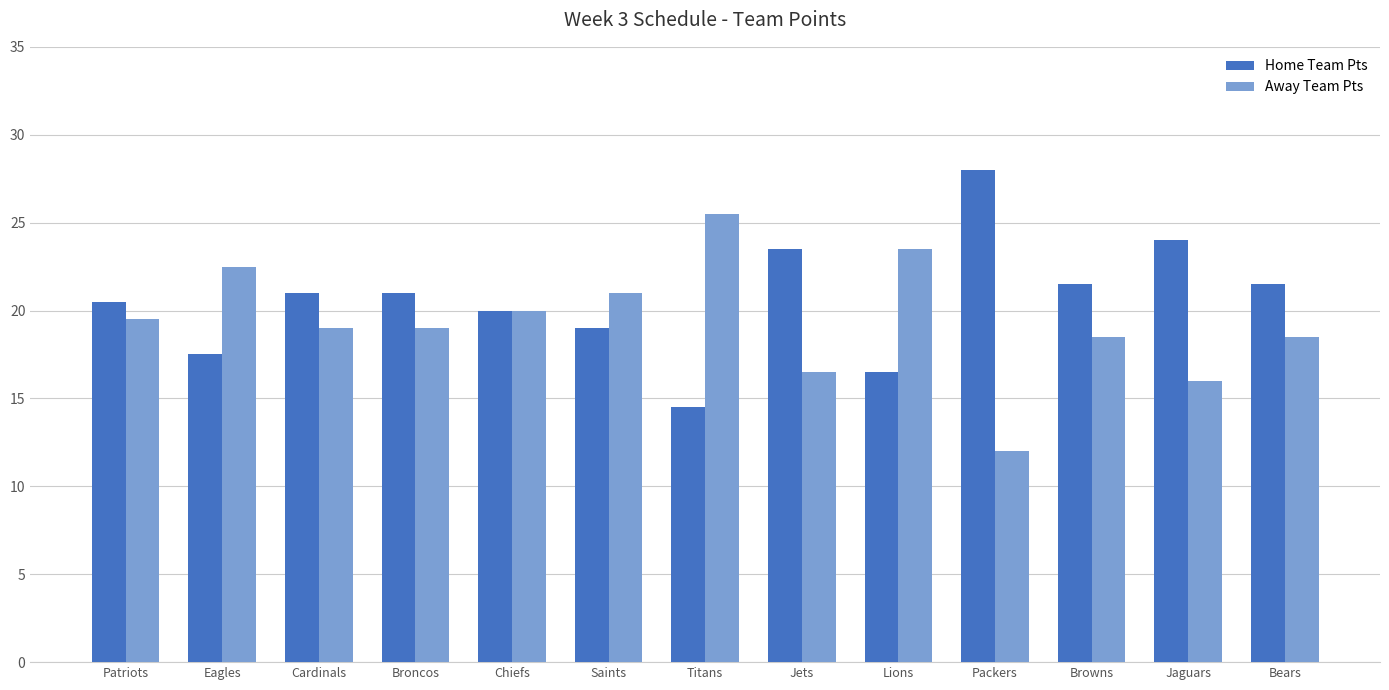

What is the average value of the Home Team Pts series?

20.7